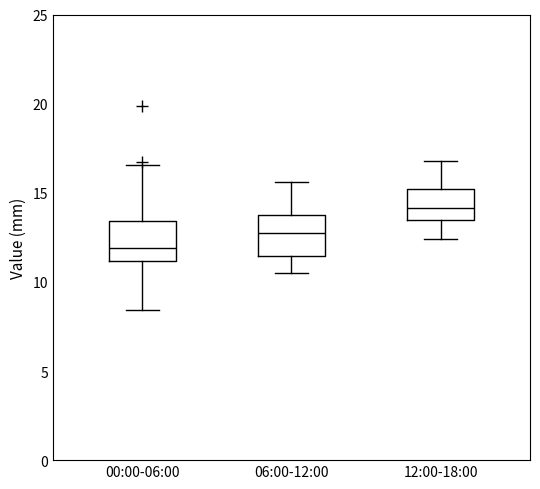

Which box has the highest median line?

12:00-18:00